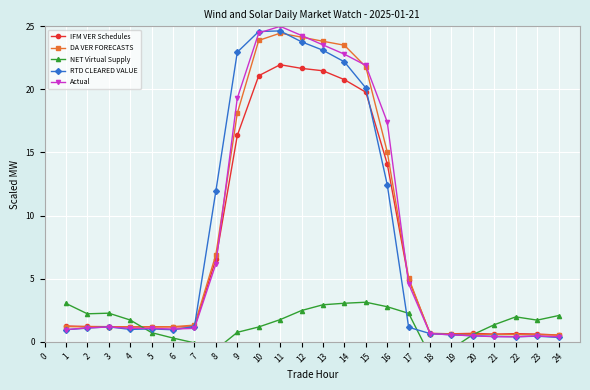

Which series has the largest range (max minus min)?

Actual